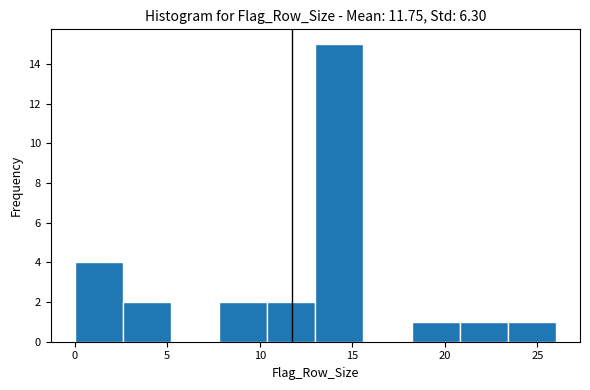

Reading left to right, transcribe this chart: for each bar, give the range it covers on the x-axis and its height. Neither the bar edges nor the heights are printed on the chart, so give them approximately, as read against the axes.

0.0 to 2.6: 4
2.6 to 5.2: 2
5.2 to 7.8: 0
7.8 to 10.4: 2
10.4 to 13.0: 2
13.0 to 15.6: 15
15.6 to 18.2: 0
18.2 to 20.8: 1
20.8 to 23.4: 1
23.4 to 26.0: 1